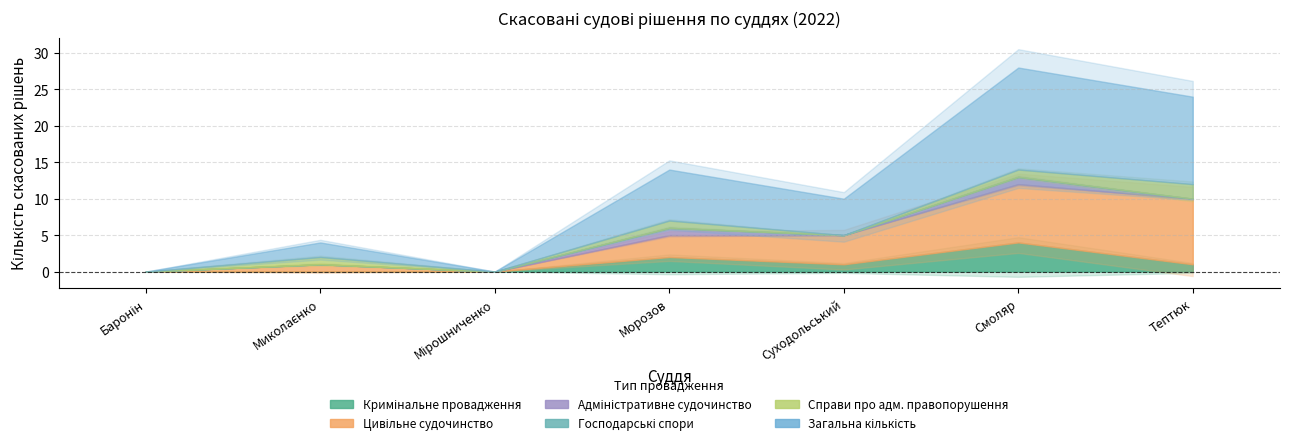

How many values in the Кримінальне провадження series are below 1?

3